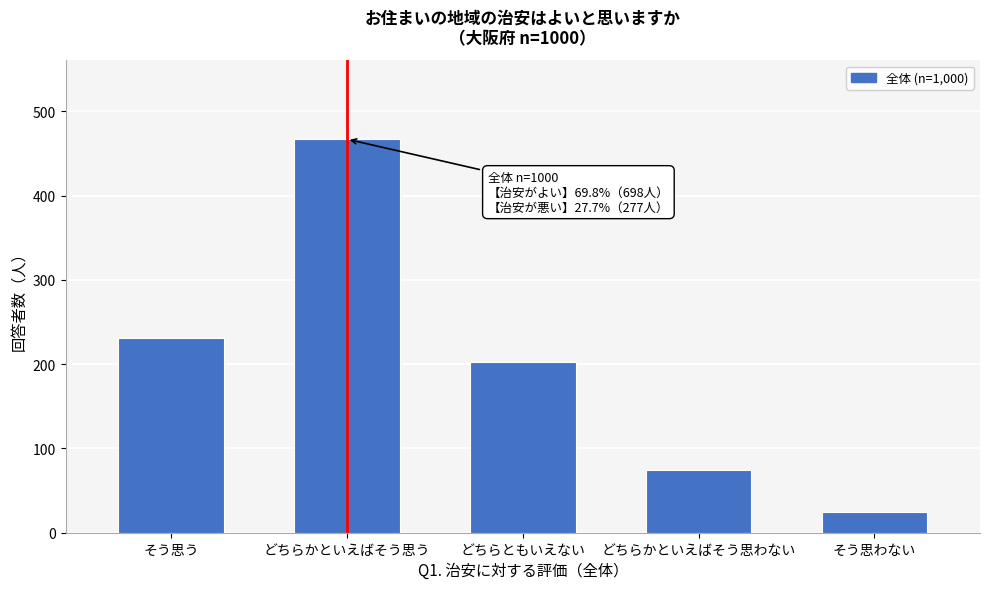

Reading right to left, extract all data points from this chart.

25	75	202	467	231